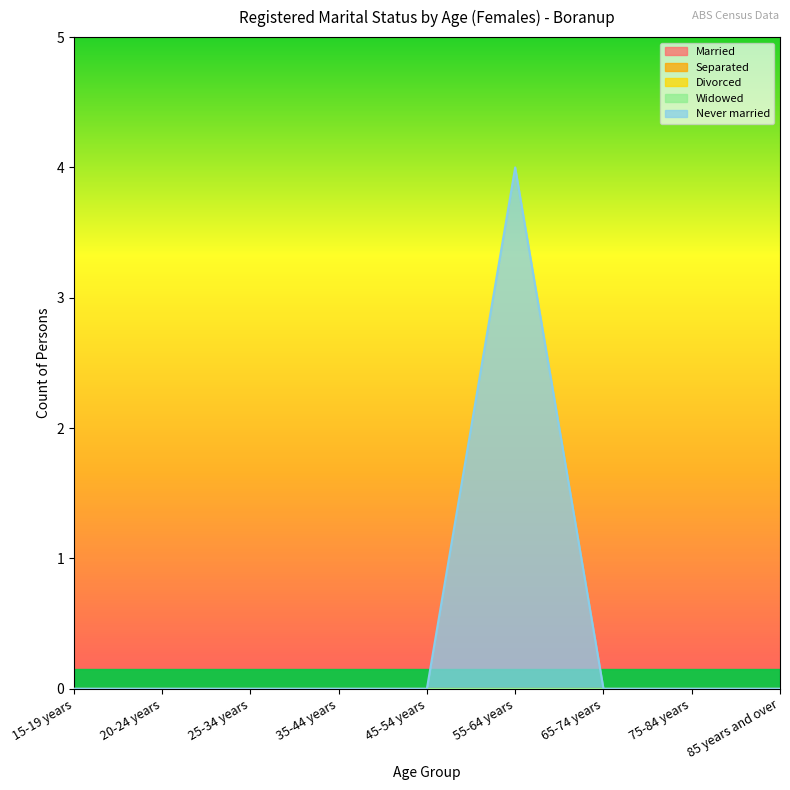

Rank the categories by Married value from lowest to highest.

15-19 years, 20-24 years, 25-34 years, 35-44 years, 45-54 years, 55-64 years, 65-74 years, 75-84 years, 85 years and over